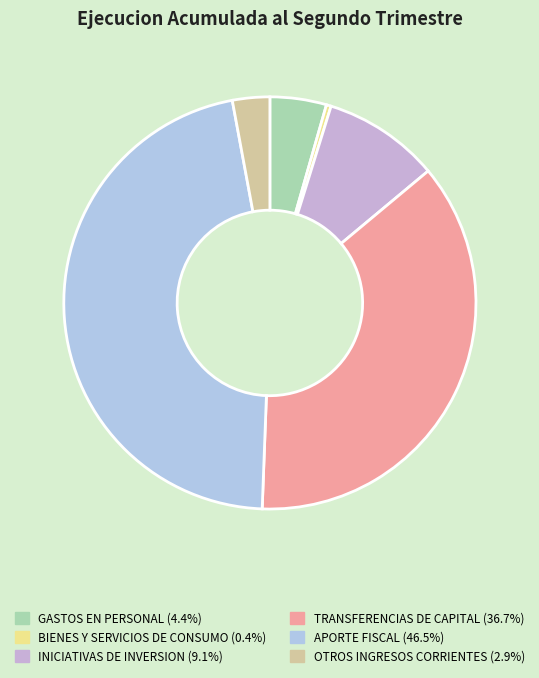

Is there a majority slice in this chart?

No